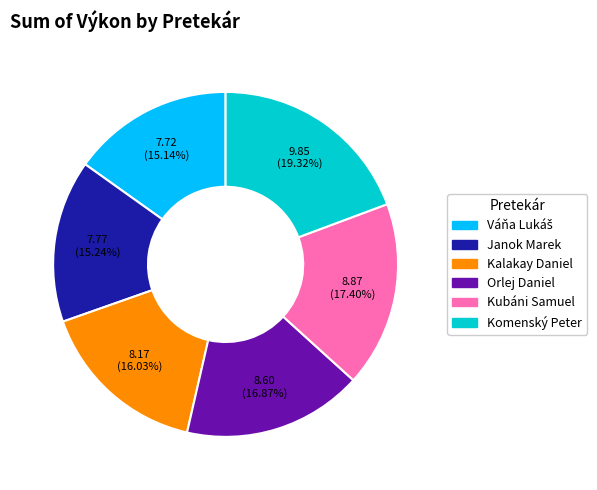

Combined, do Kubáni Samuel and Orlej Daniel account for over 50%?

No